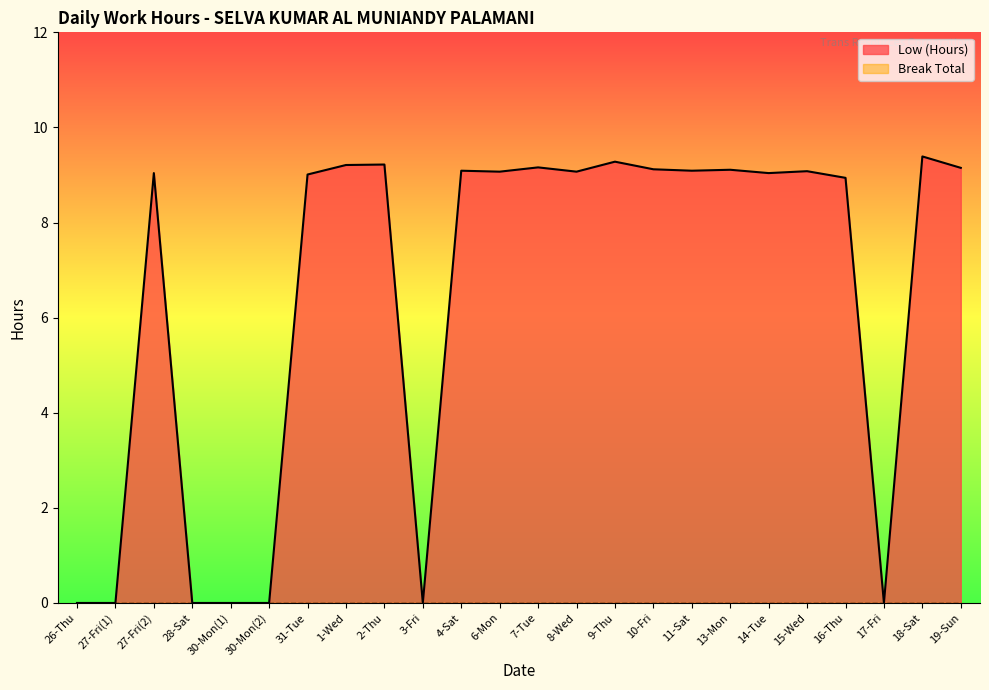

At which label is the value closest to 4?

26-Thu